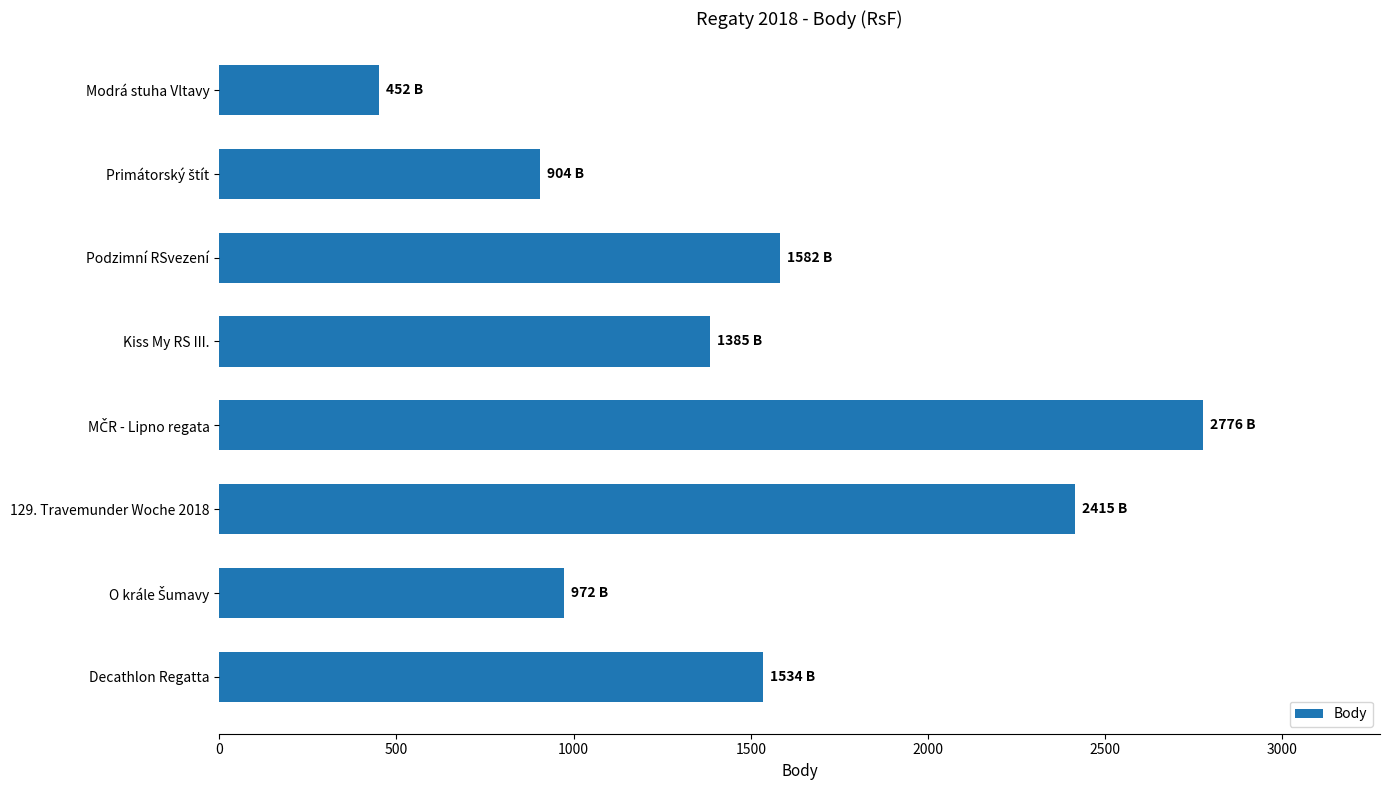

Count the number of categories in the chart.

8